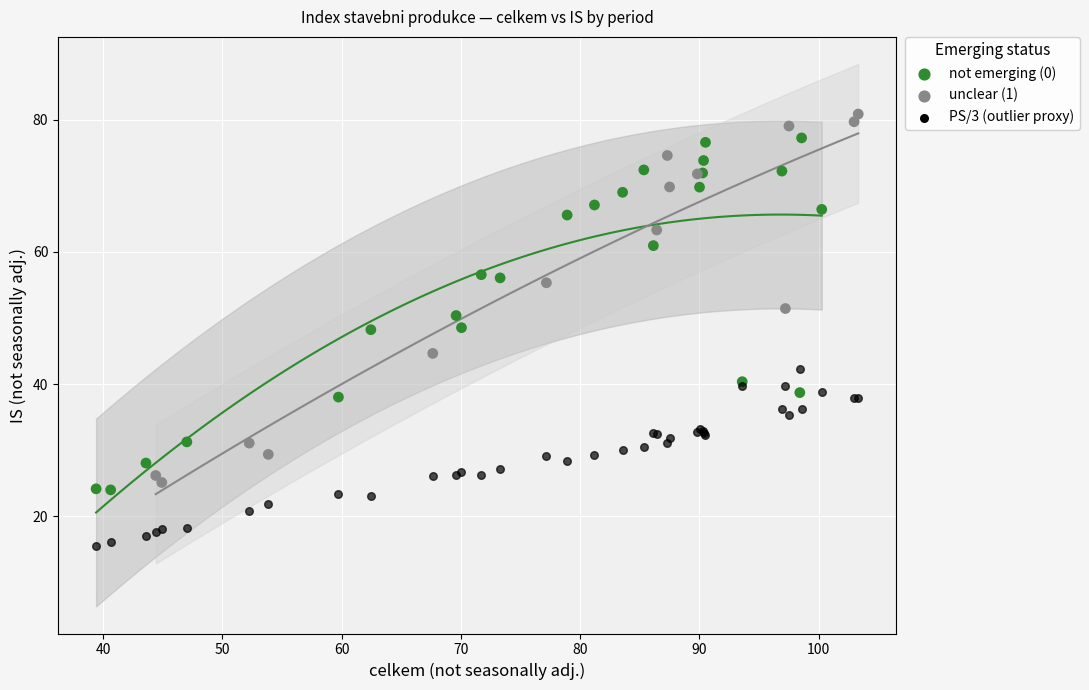

Which series reaches the minimum Y coordinate?

PS/3 (outlier proxy)